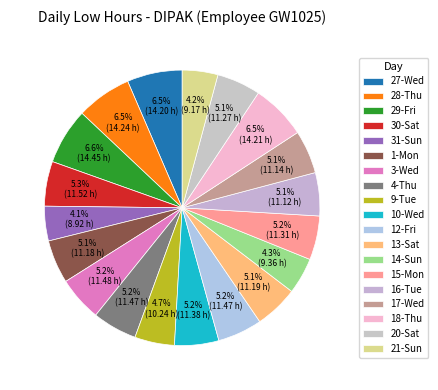

What percentage is the 4-Thu slice, to the nearest percent?

5%